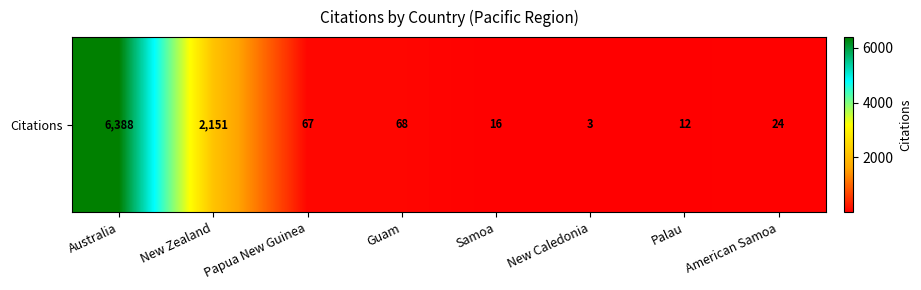

What is the difference between the maximum and minimum values?

6385